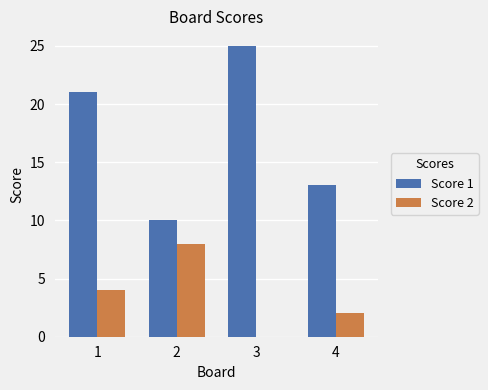

What is the total value across all series at 1?

25